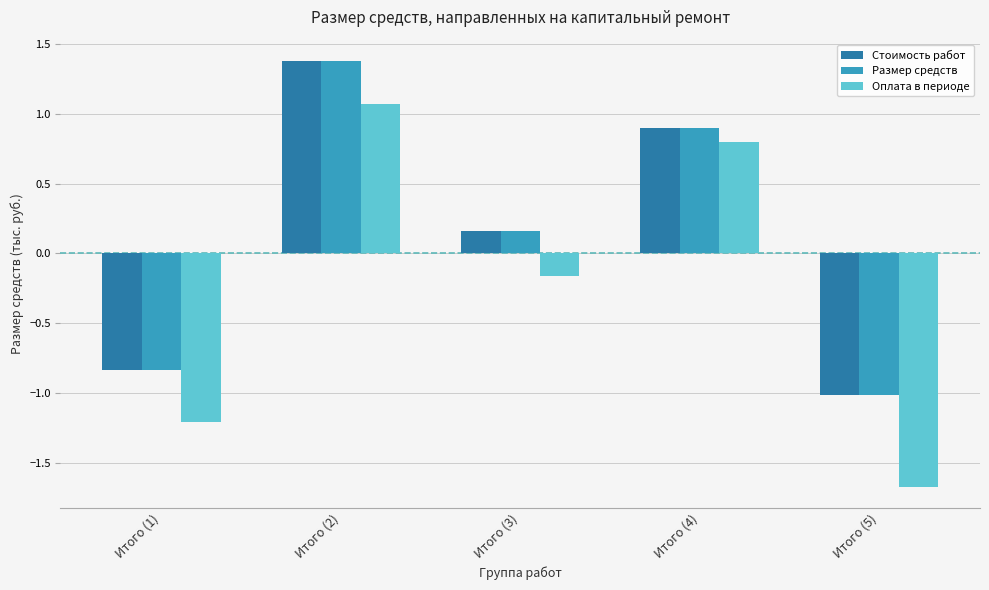

Which series has the largest range (max minus min)?

Оплата в периоде